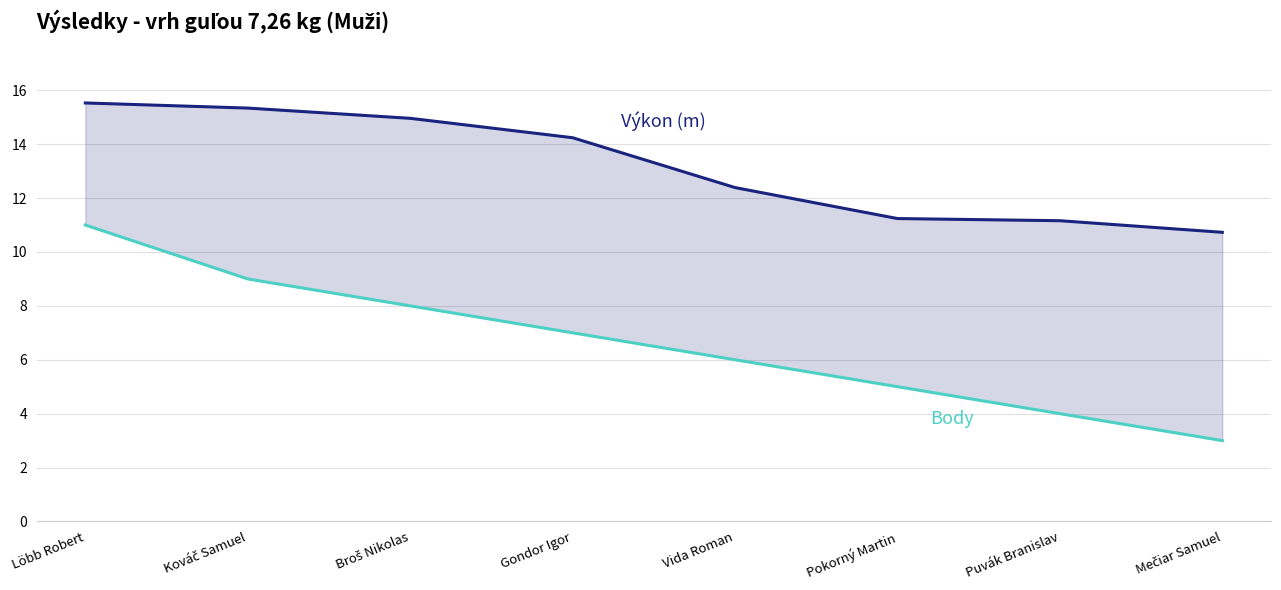

Is it true that Výkon (m) equals 7.0 at Mečiar Samuel?

False